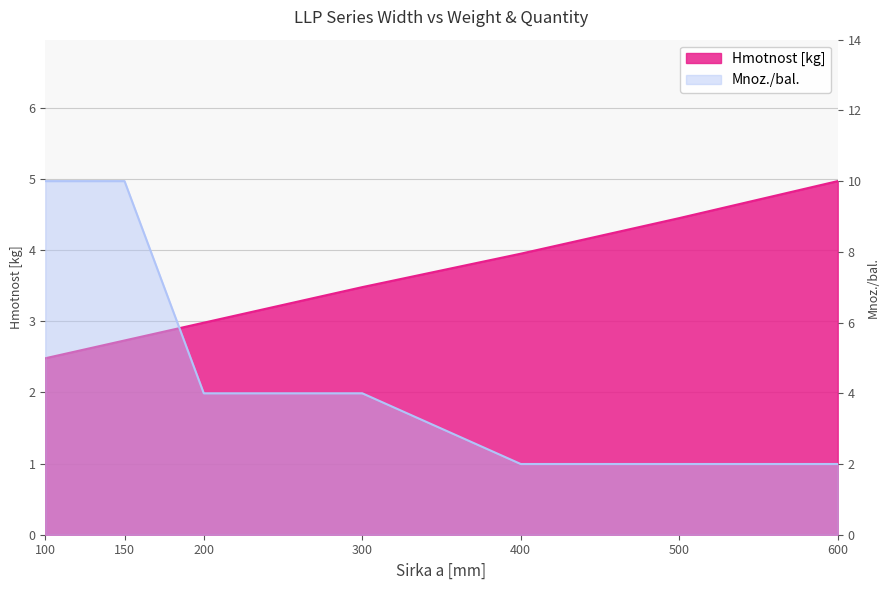

List the labels in order of Mnoz./bal. value, largest first.

100, 150, 200, 300, 400, 500, 600